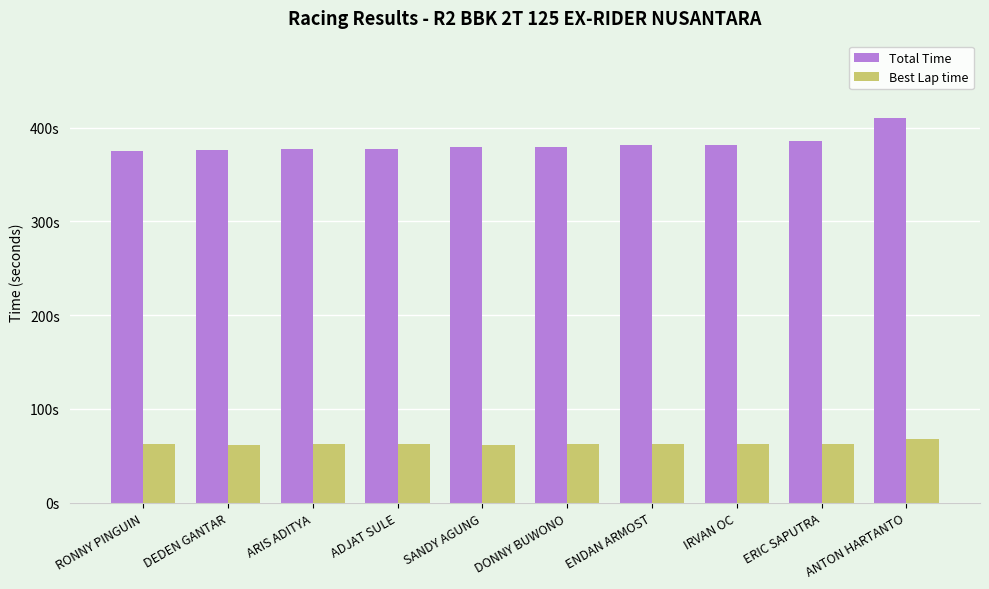

What are all the series names shown in the legend?

Total Time, Best Lap time